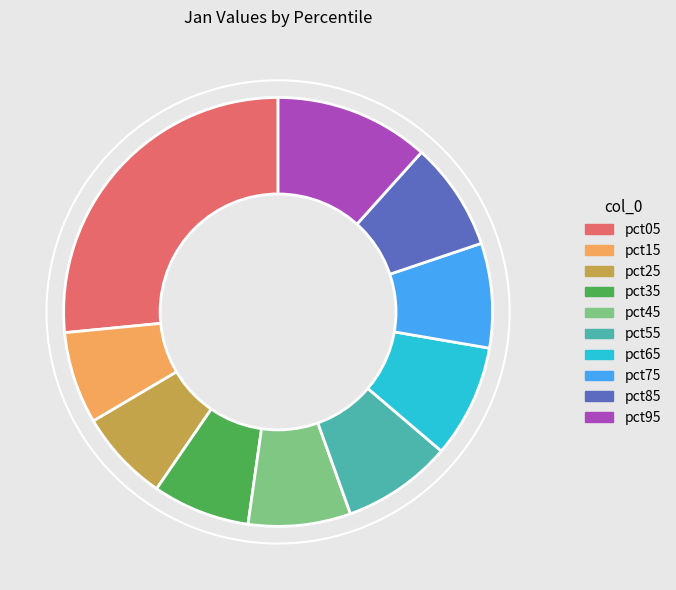

Do pct65 and pct95 together represent more than half of the pie?

No